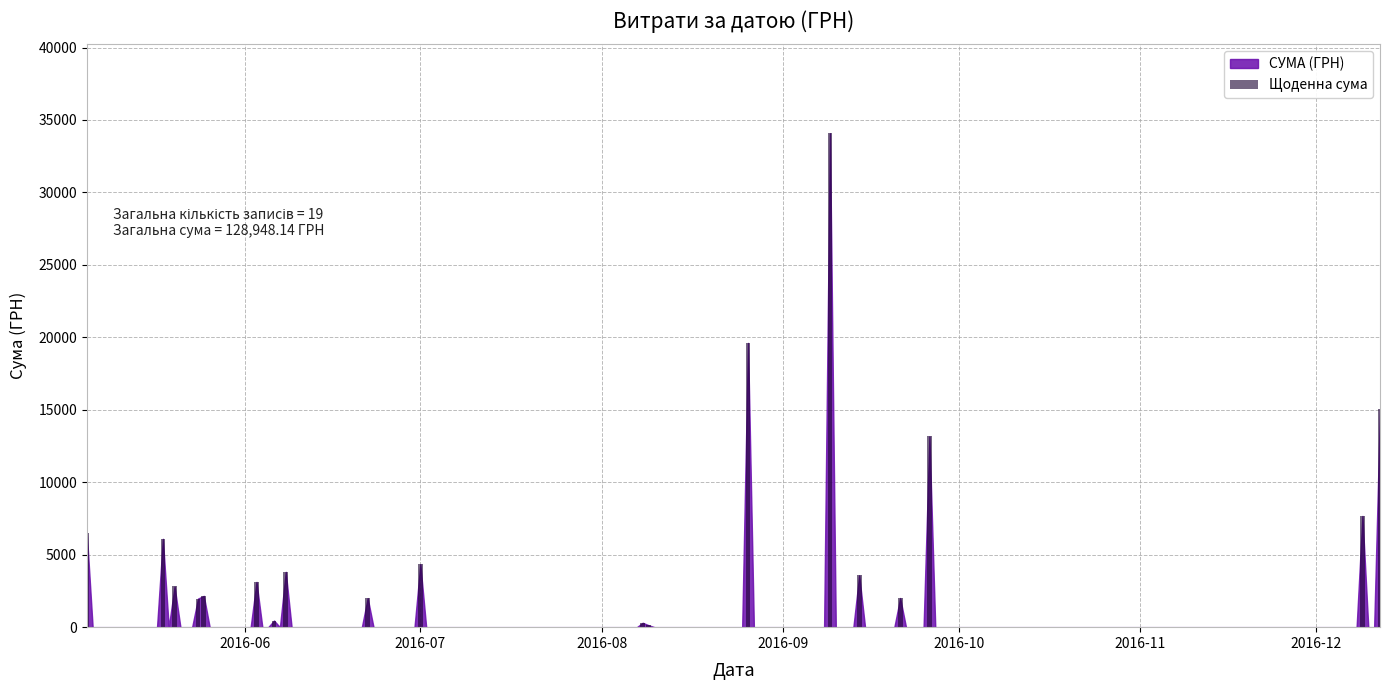

What is the sum of all values?

128948.1